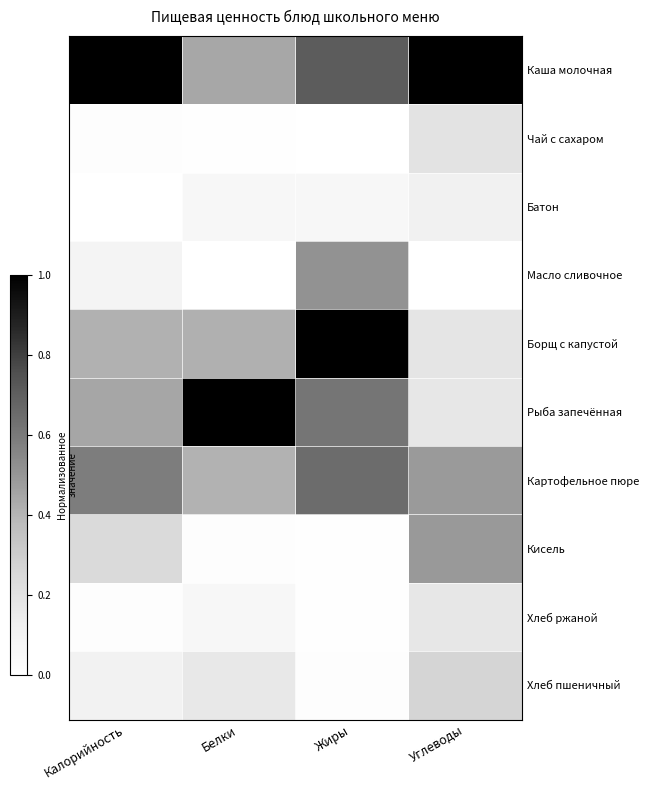

Which series has the largest total across all categories?

Каша молочная